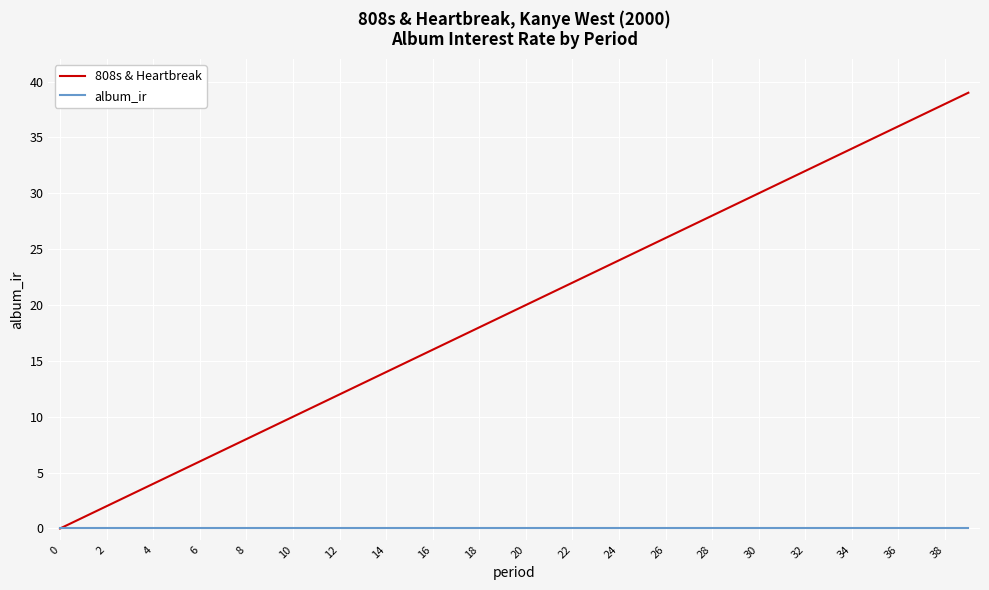

Rank the series by their average value, from lowest to highest.

album_ir, 808s & Heartbreak